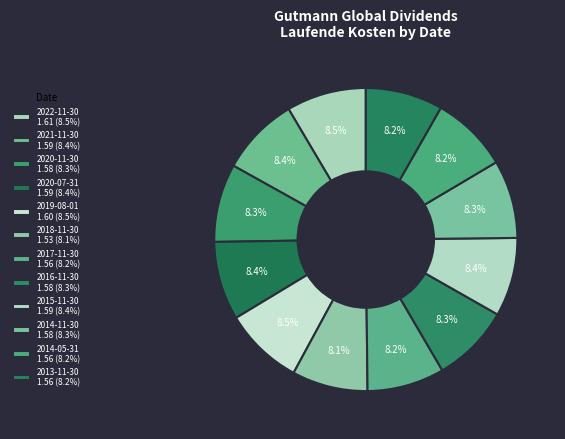

To the nearest percent, what portion does 2013-11-30 represent?

8%